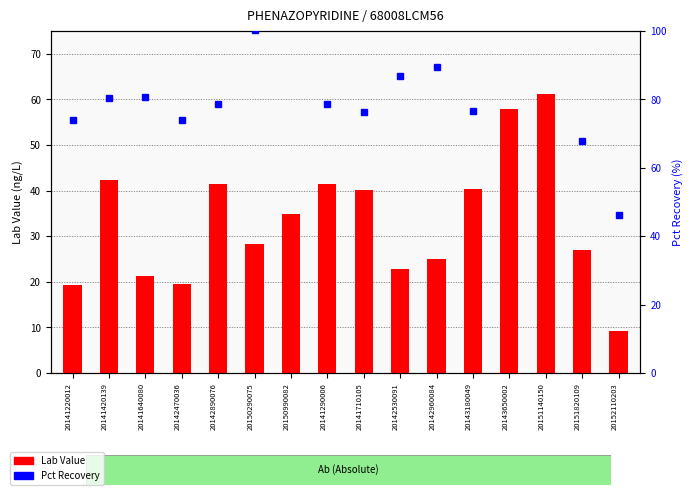

Which has a higher value, 20142530091 or 20141290006?

20141290006